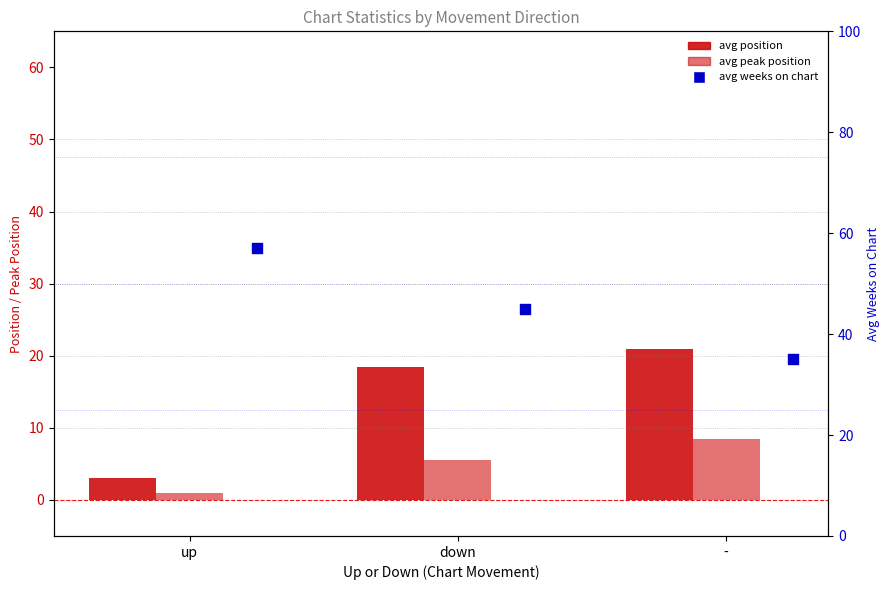

At how many categories does at least one series exceed 34?

3